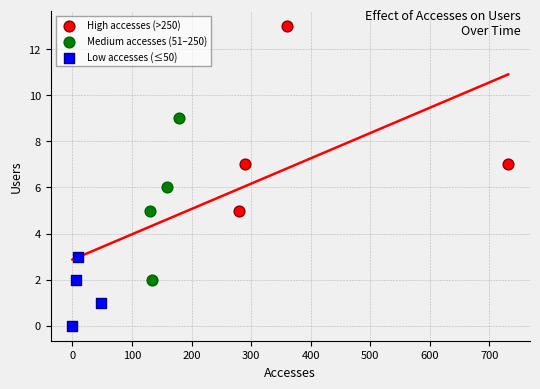

Which series contains the highest Y value?

High accesses (>250)